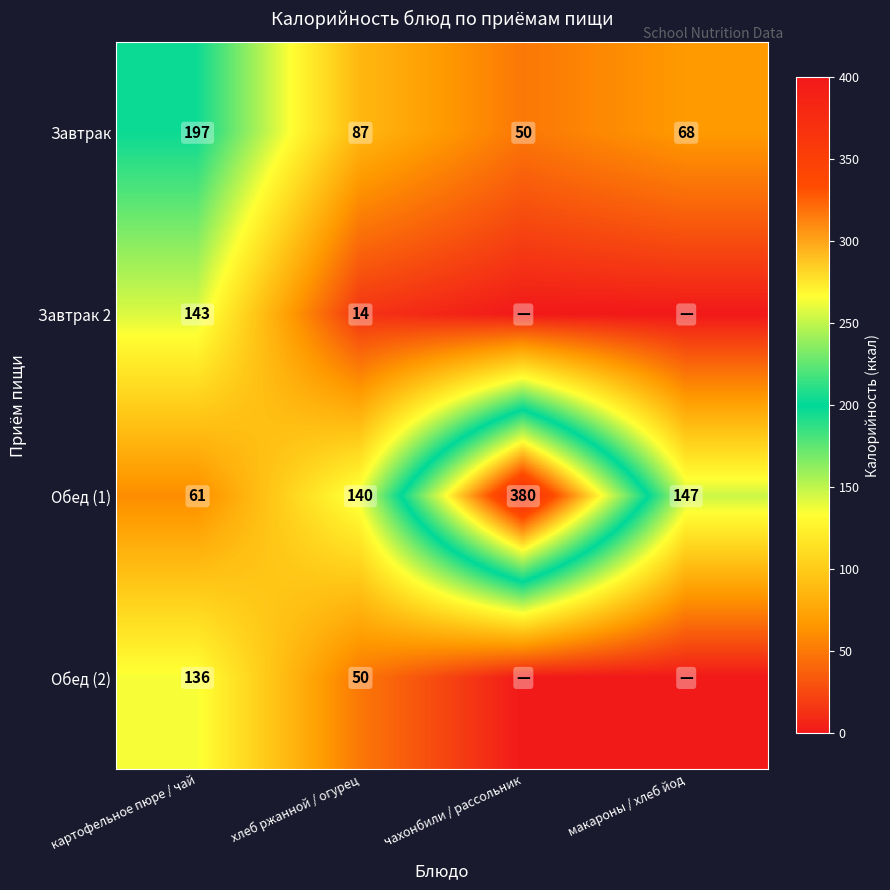

Between картофельное пюре / чай and хлеб ржанной / огурец, which series saw the biggest shift?

Завтрак 2